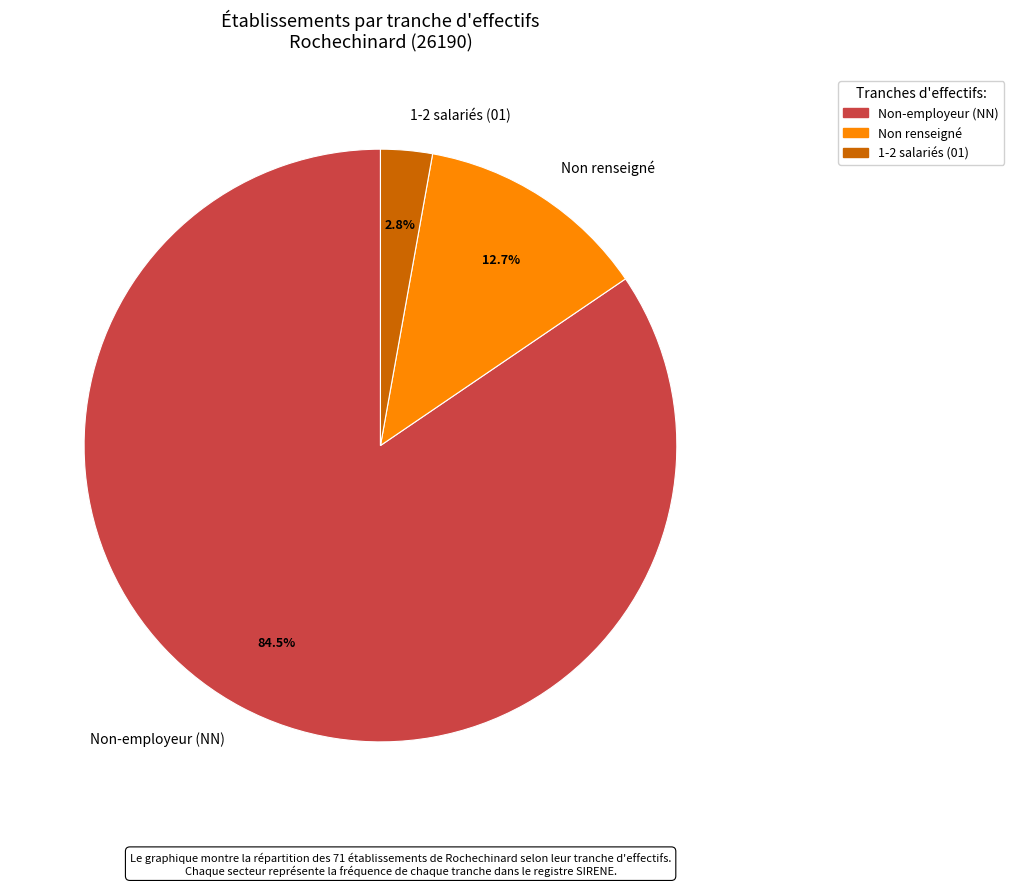

Which has a higher value, Non-employeur (NN) or Non renseigné?

Non-employeur (NN)